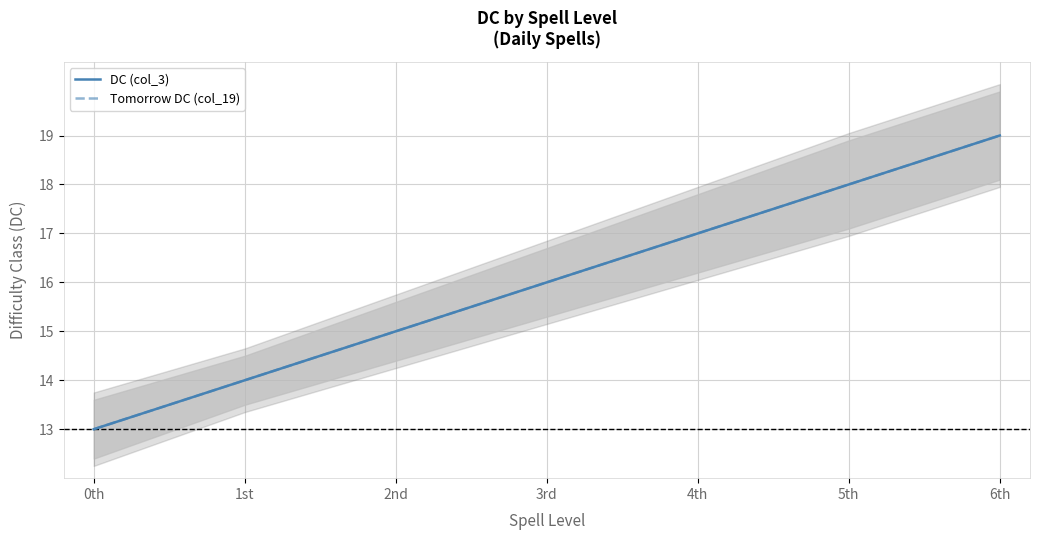

Count the number of categories in the chart.

7